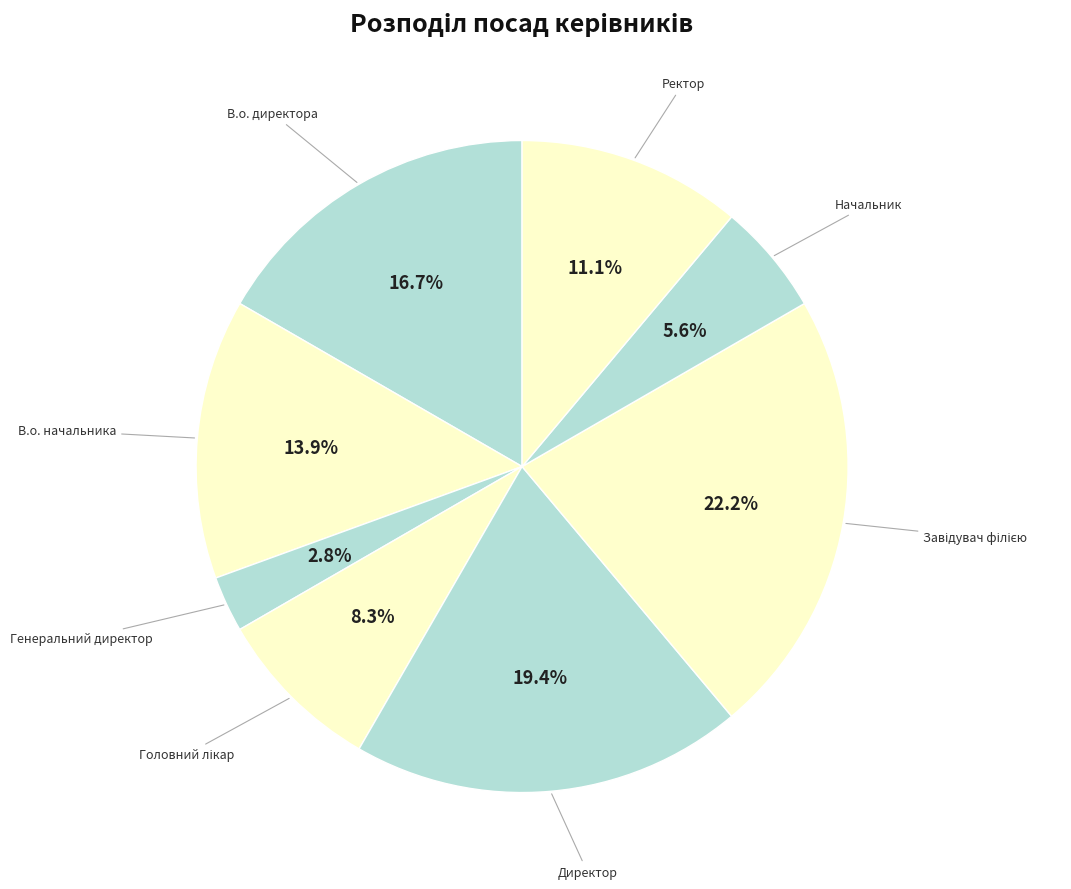

What is the smallest slice in the pie chart?

Генеральний директор